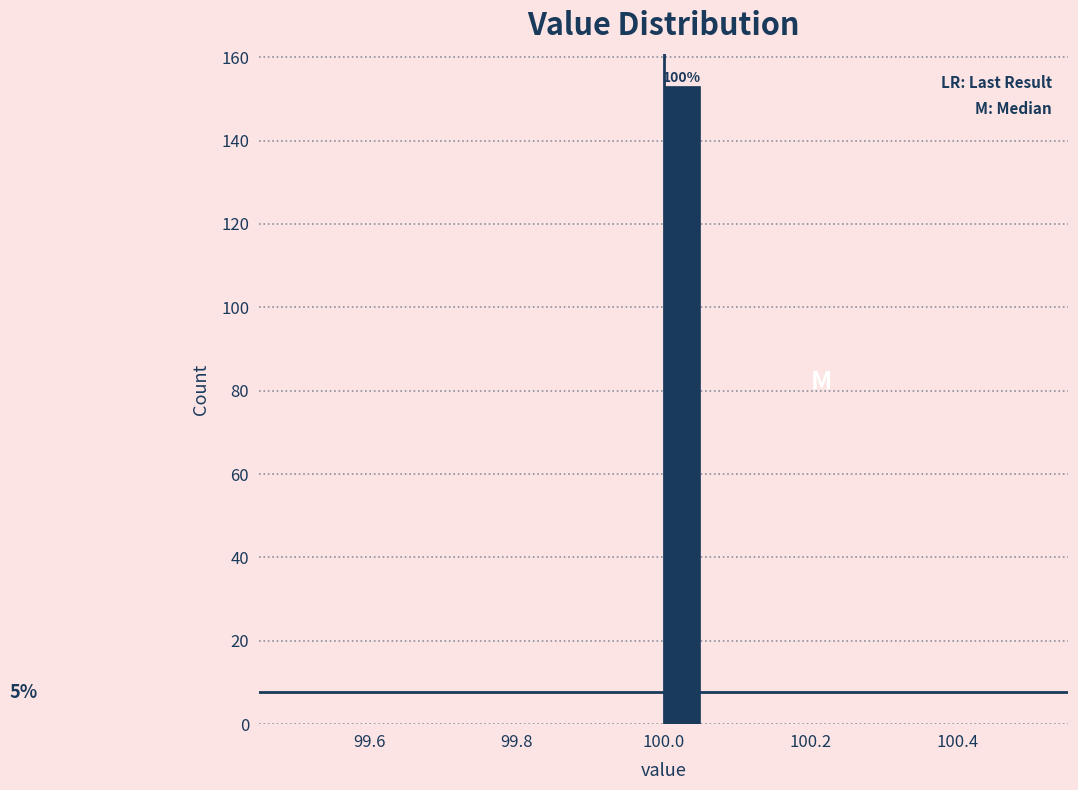

Around what value on the x-axis is the tallest bar? Give the approximate position of its centre, as read against the axis.

100.02